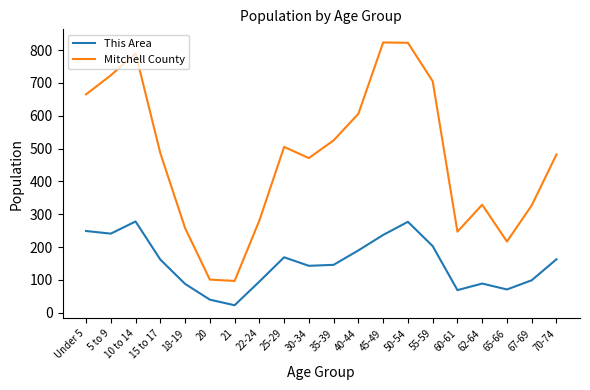

What is the sum of the Mitchell County values at 21 and 22-24?

378